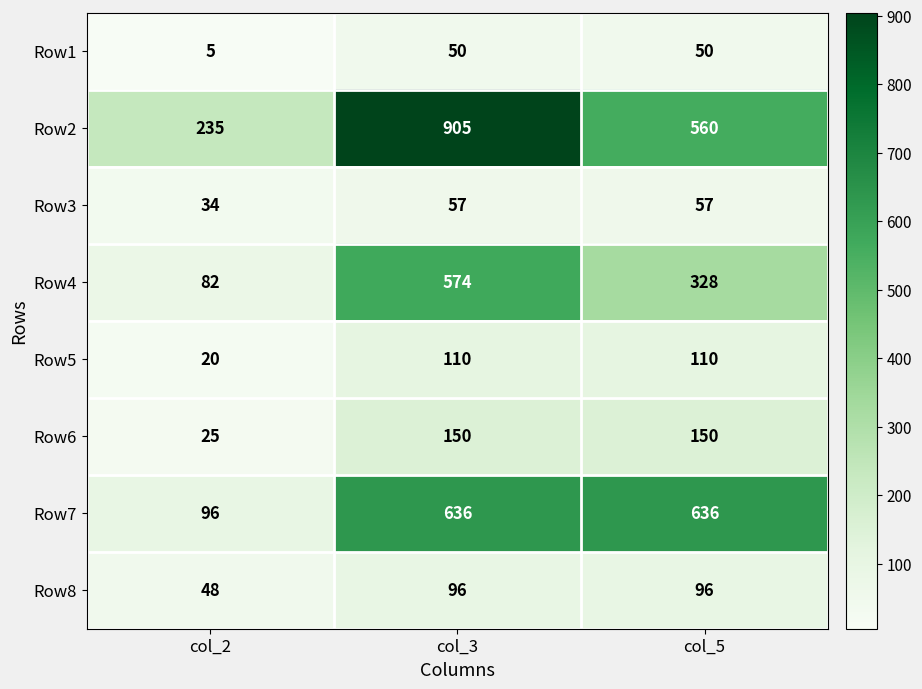

Reading left to right, what are all the values shown in this chart?

Row1: col_2=5	col_3=50	col_5=50
Row2: col_2=235	col_3=905	col_5=560
Row3: col_2=34	col_3=57	col_5=57
Row4: col_2=82	col_3=574	col_5=328
Row5: col_2=20	col_3=110	col_5=110
Row6: col_2=25	col_3=150	col_5=150
Row7: col_2=96	col_3=636	col_5=636
Row8: col_2=48	col_3=96	col_5=96